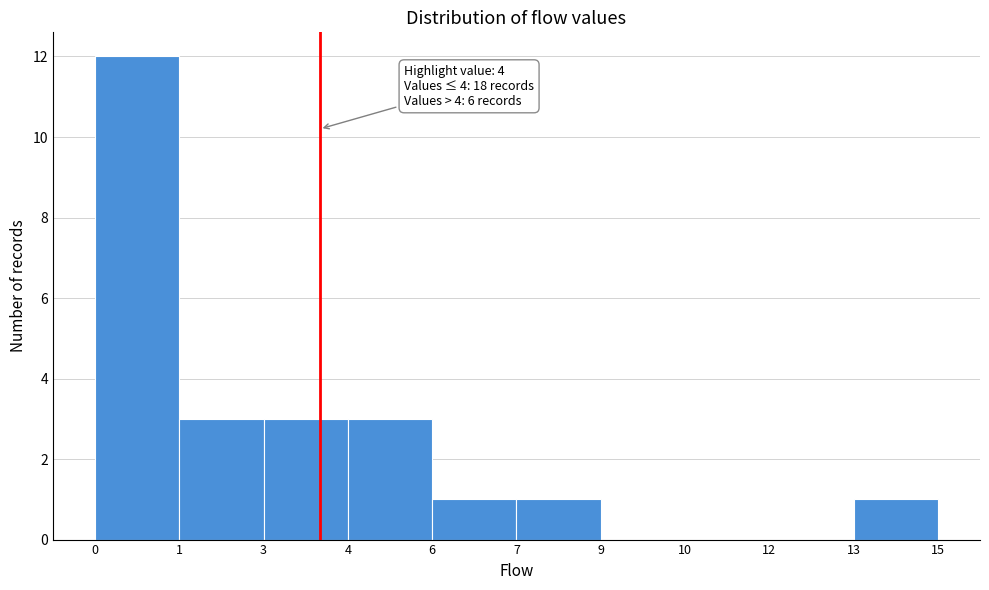

Reading right to left, what are all the values shown in this chart?

13=1	12=0	10=0	9=0	7=1	6=1	4=3	3=3	1=3	0=12